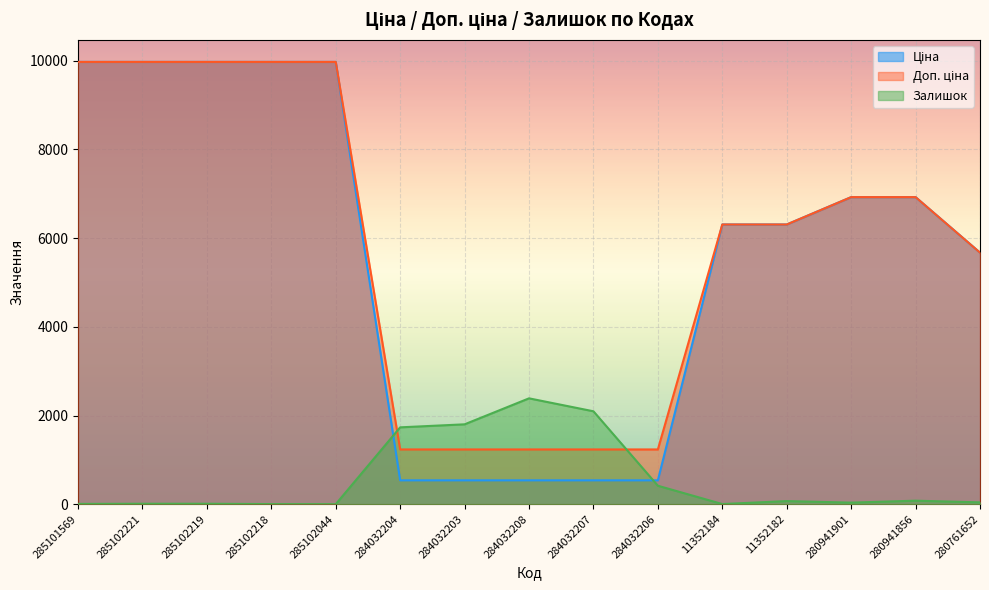

At 280761652, list the series in order from largest to smallest.

Ціна, Доп. ціна, Залишок